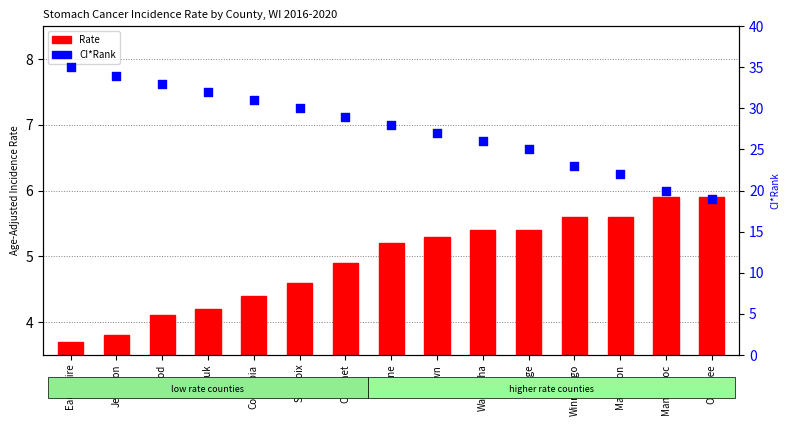

At which category is the sum across all series the highest?

Eau Claire